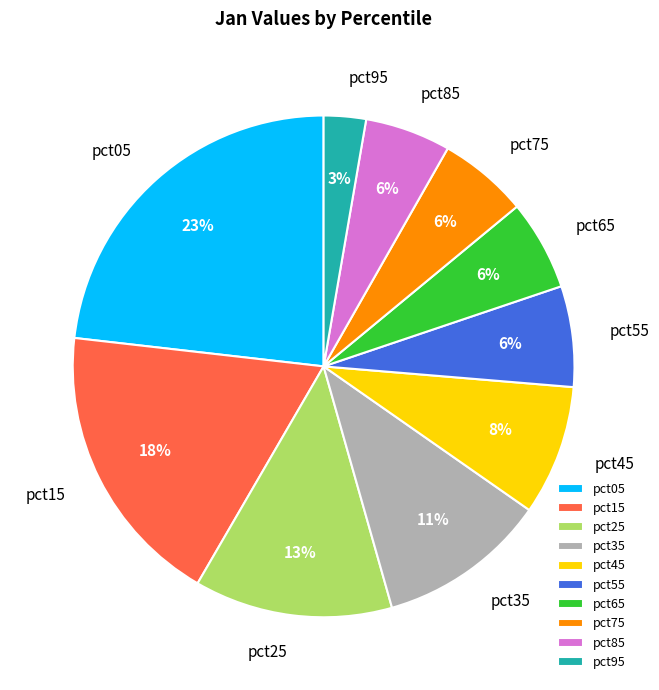

Which slice is the largest?

pct05